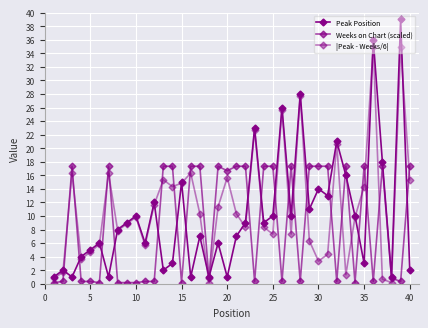

How many lines are shown in the chart?

3